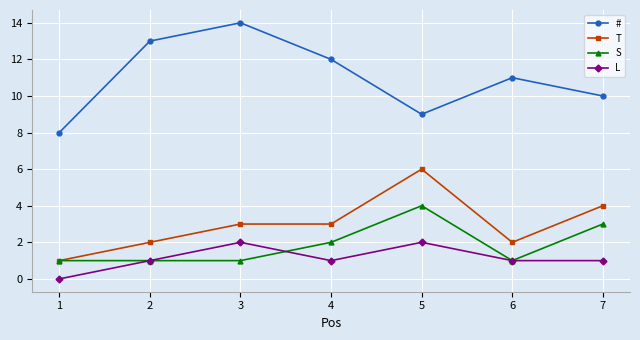

Read the # value at 1.

8